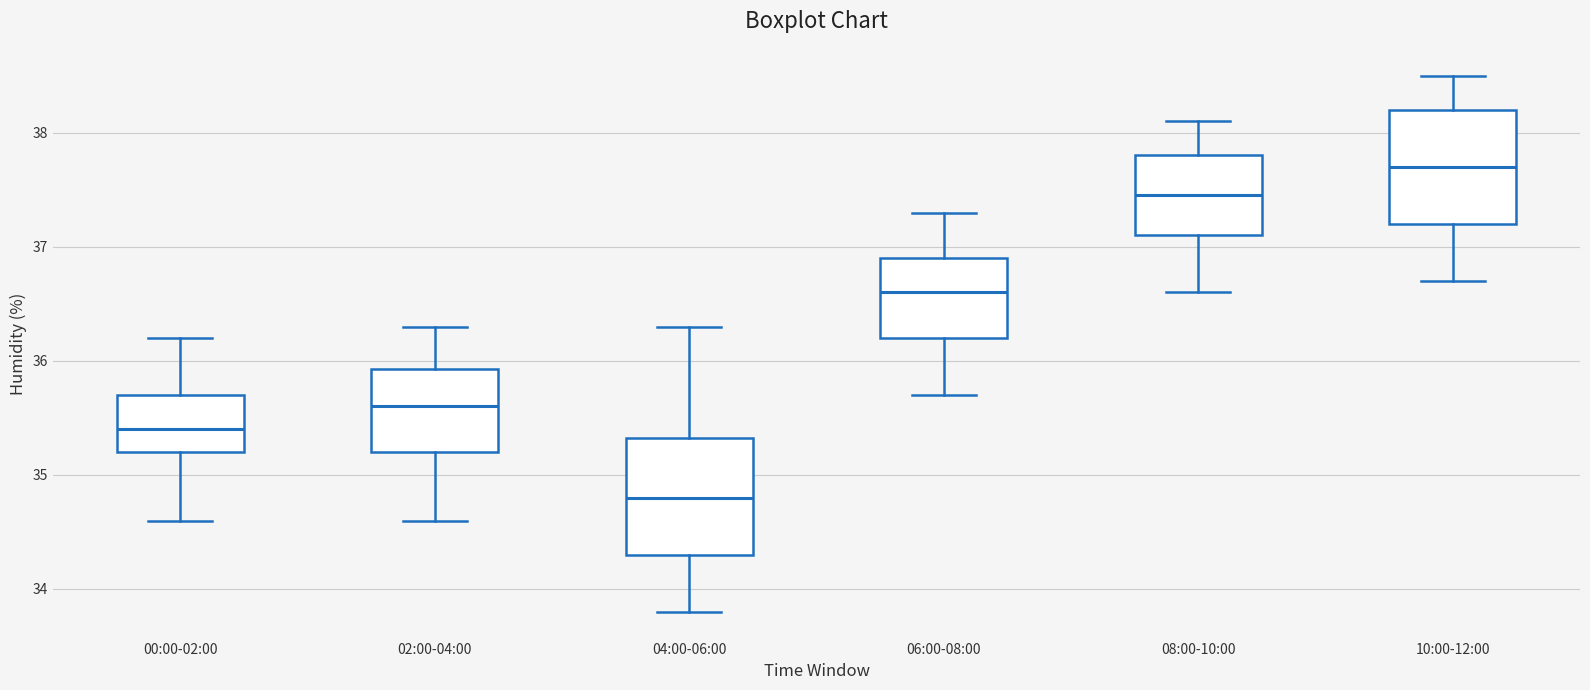

Which box's median line is the highest?

10:00-12:00